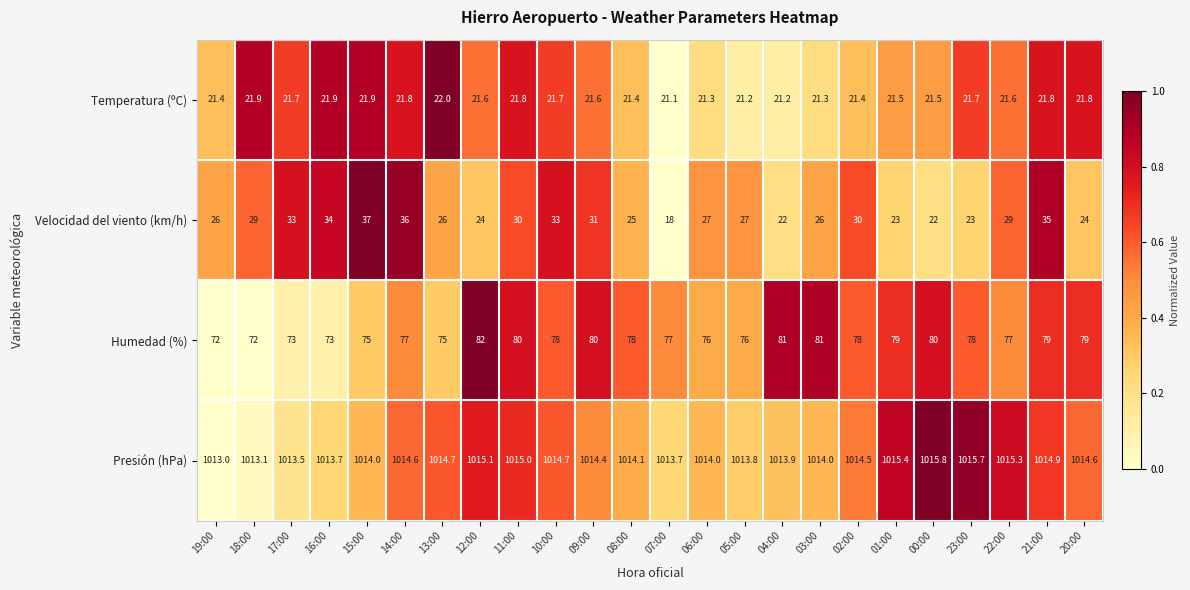

What is the highest value of the Humedad (%) series?

82.0